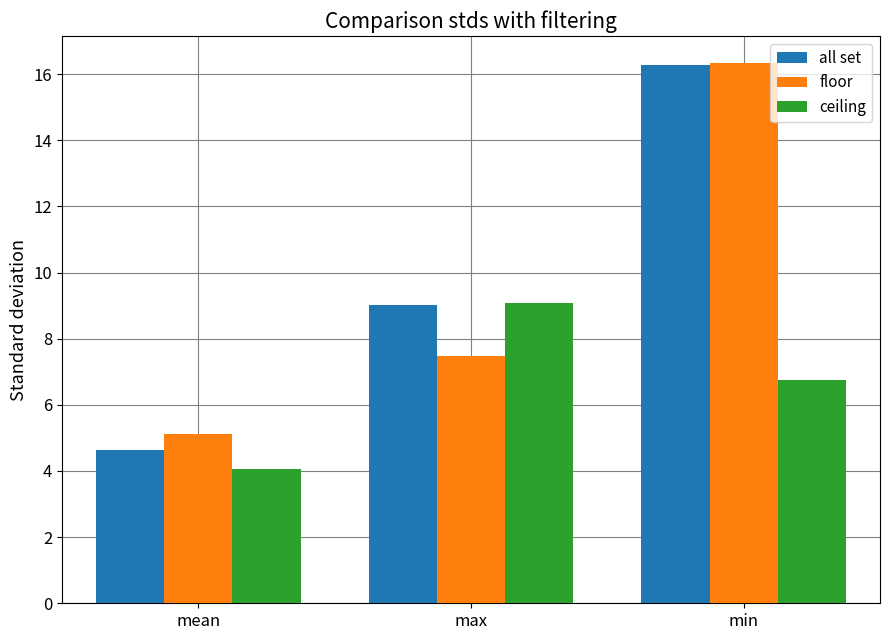

List the labels in order of all set value, largest first.

min, max, mean